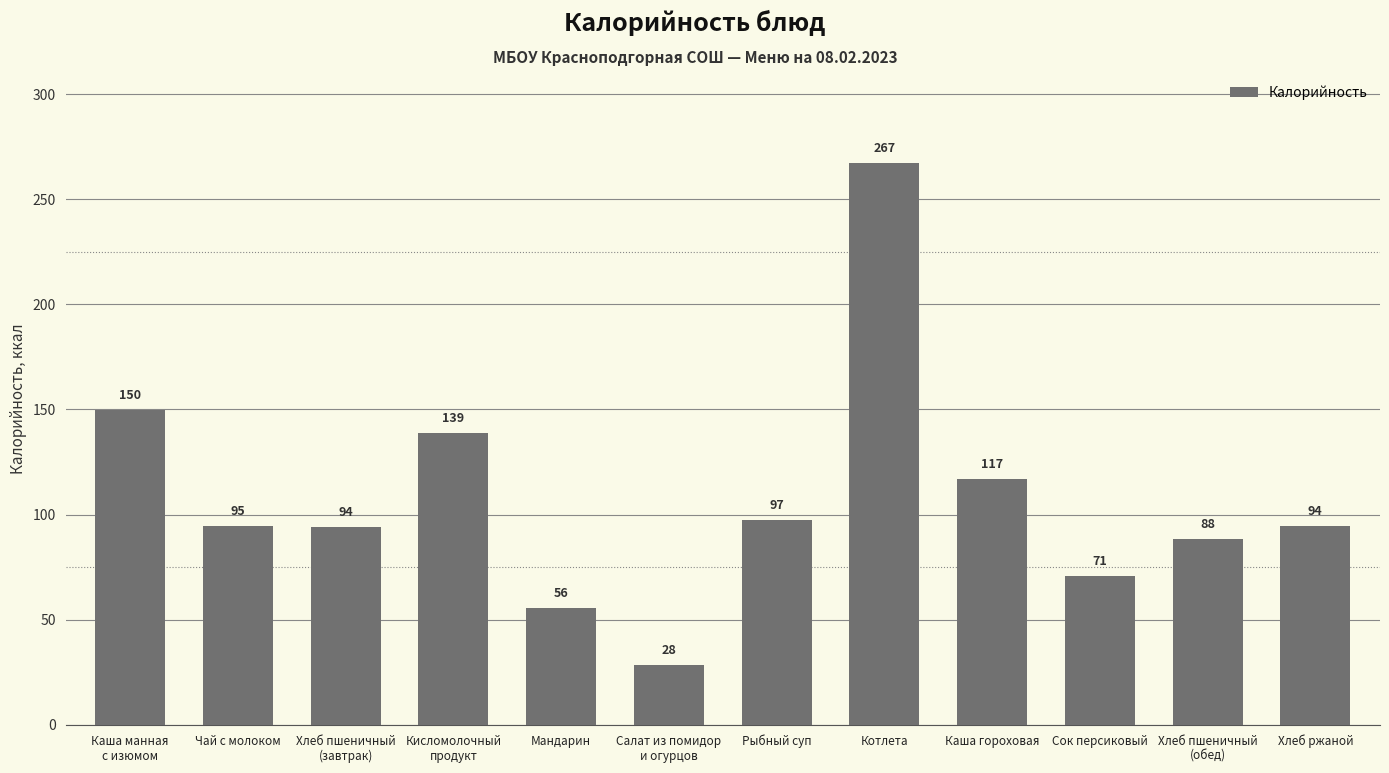

What is the average value?

108.0